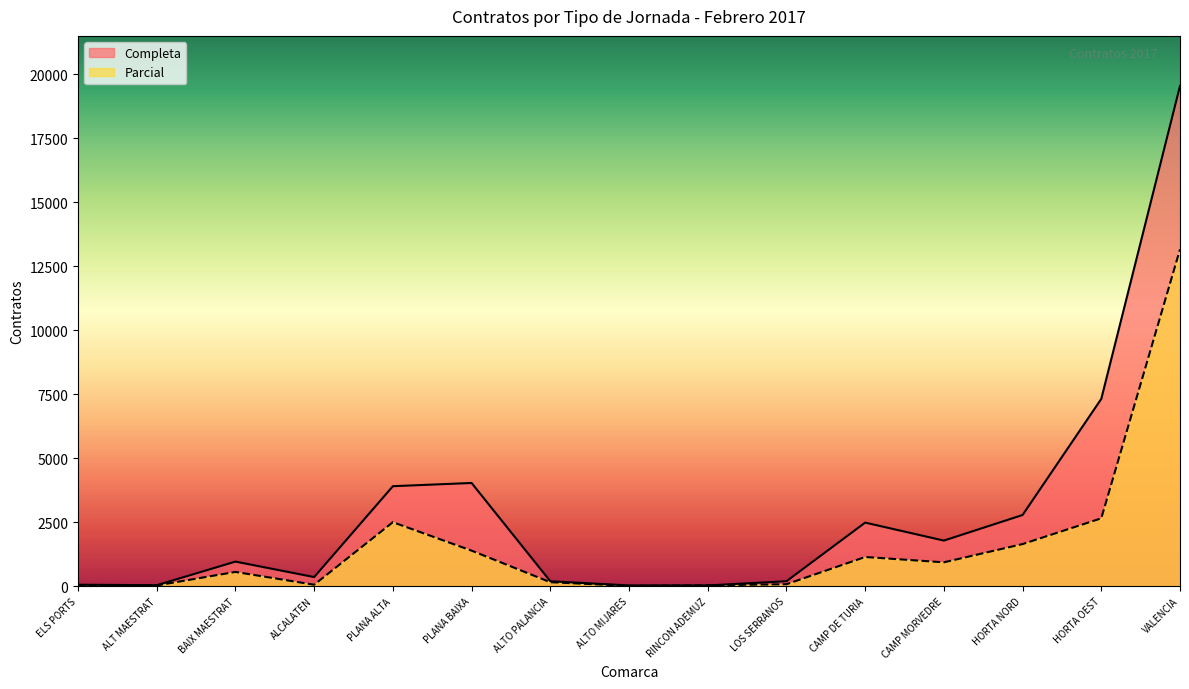

Which category has the lowest value across all series?

ALTO MIJARES